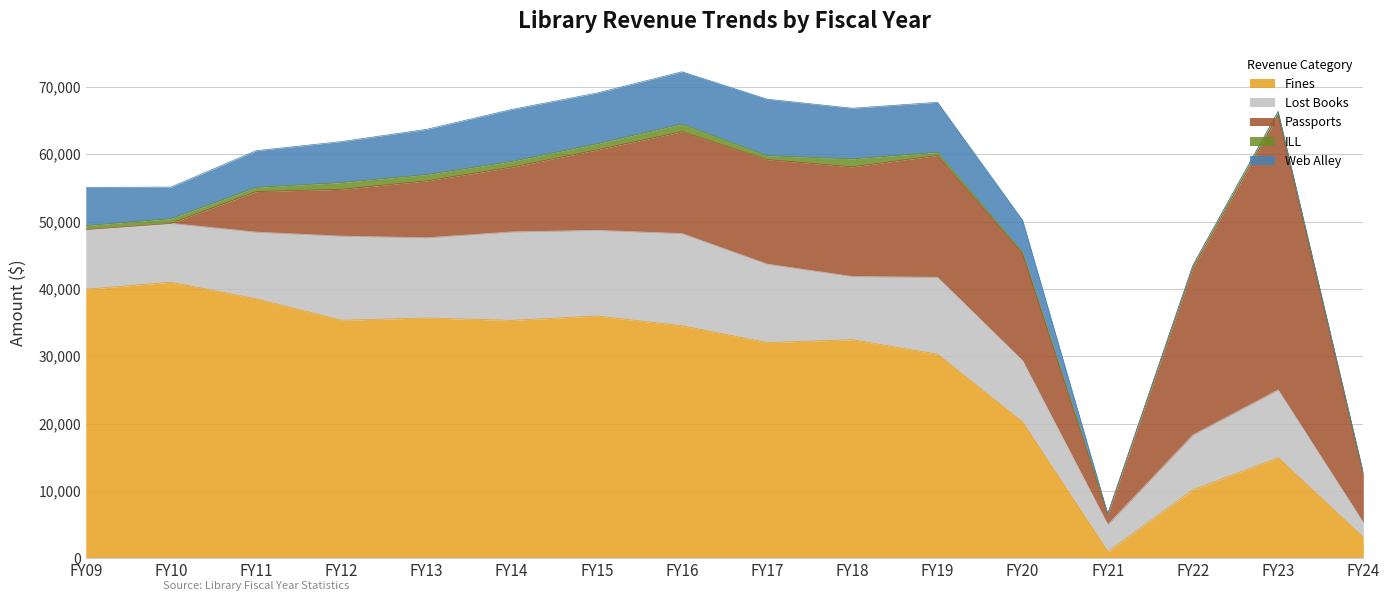

In Fines, how many points are lower than both neighbors (excluding endpoints)?

4